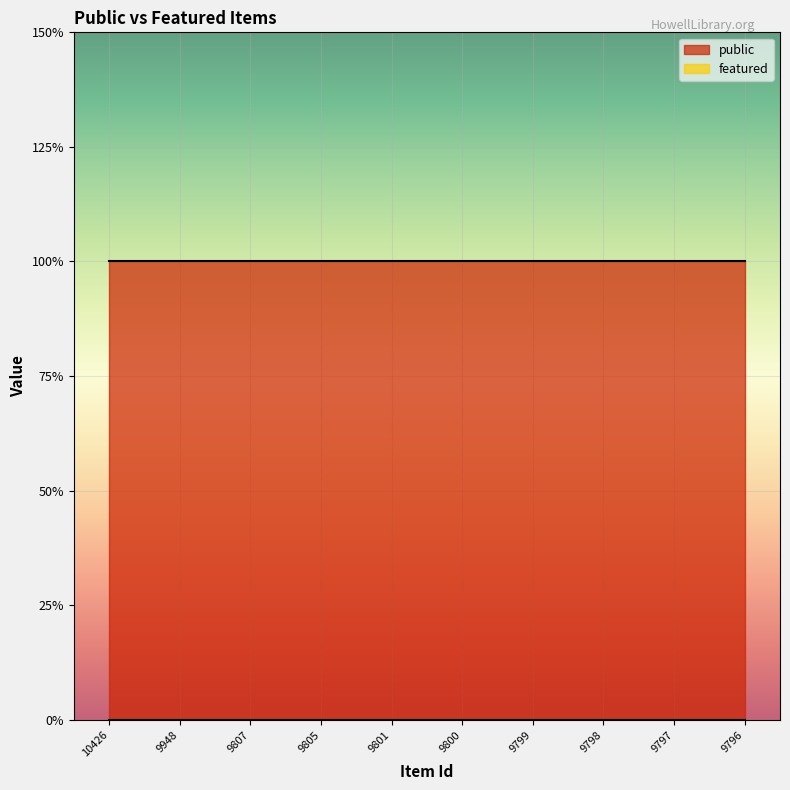

True or false: featured and public intersect in this chart.

False